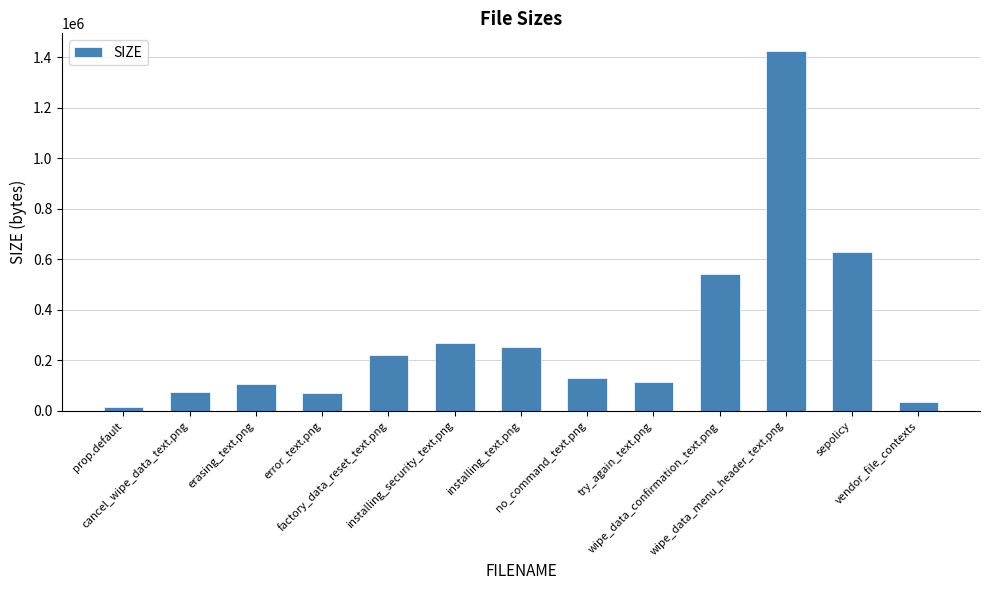

Between try_again_text.png and prop.default, which is larger?

try_again_text.png